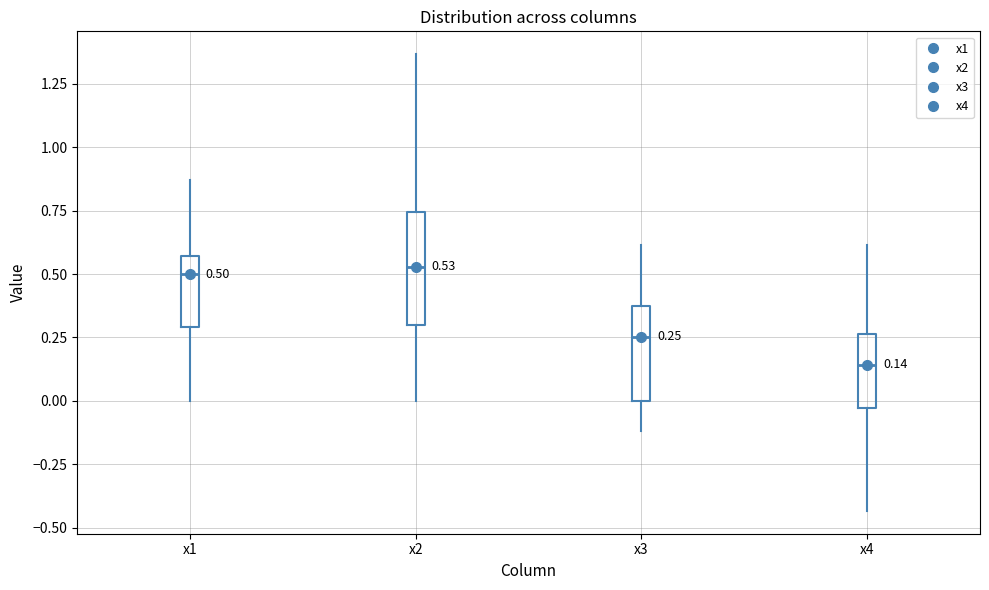

Which box has the lowest median line?

x4